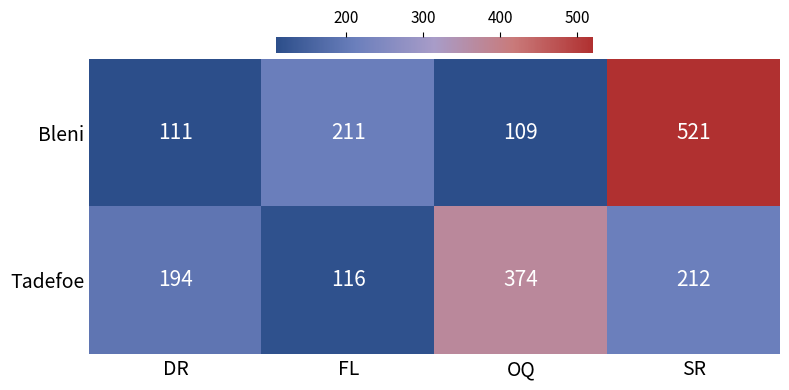

Which series has the widest spread of values?

Bleni